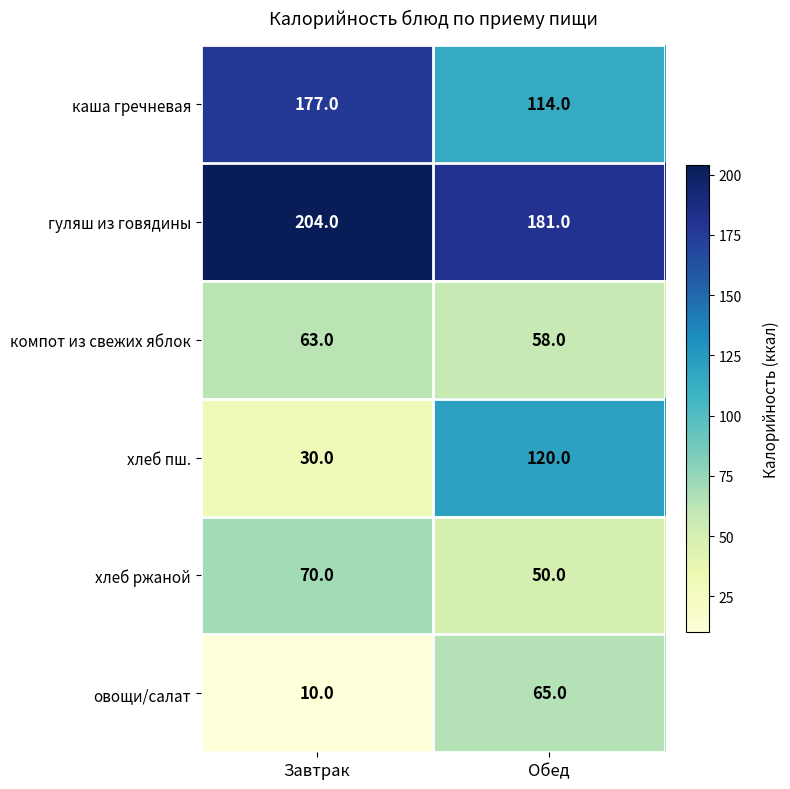

Is the value of каша гречневая at Завтрак greater than the value of овощи/салат at Обед?

Yes